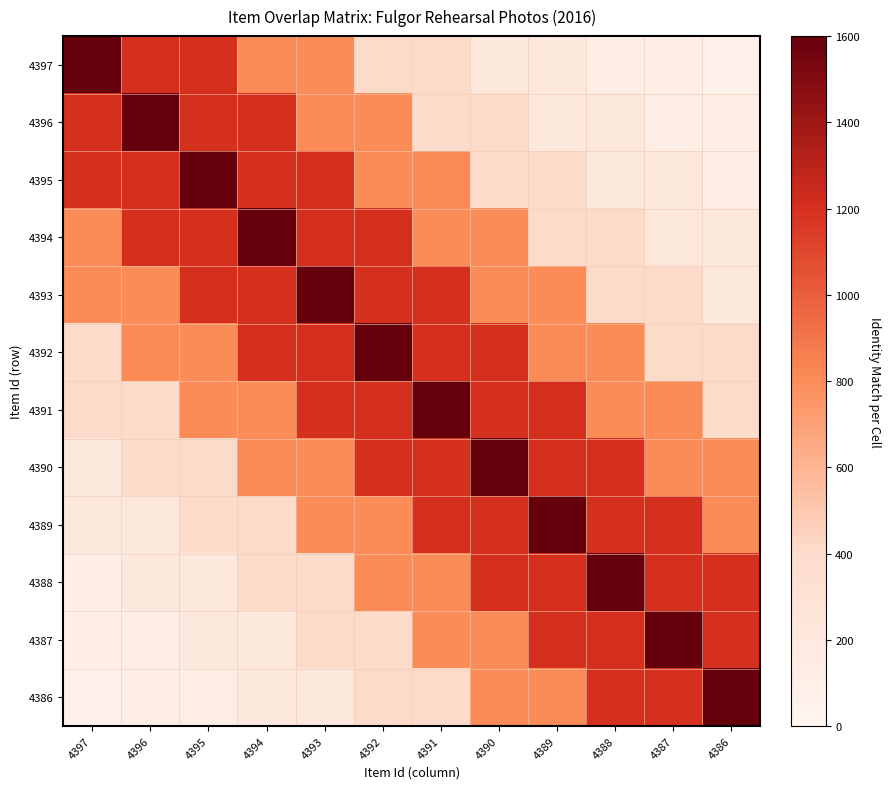

Reading left to right, what are all the values shown in this chart?

4397: 4397=1600	4396=1200	4395=1200	4394=800	4393=800	4392=400	4391=400	4390=200	4389=200	4388=100	4387=100	4386=50
4396: 4397=1200	4396=1600	4395=1200	4394=1200	4393=800	4392=800	4391=400	4390=400	4389=200	4388=200	4387=100	4386=100
4395: 4397=1200	4396=1200	4395=1600	4394=1200	4393=1200	4392=800	4391=800	4390=400	4389=400	4388=200	4387=200	4386=100
4394: 4397=800	4396=1200	4395=1200	4394=1600	4393=1200	4392=1200	4391=800	4390=800	4389=400	4388=400	4387=200	4386=200
4393: 4397=800	4396=800	4395=1200	4394=1200	4393=1600	4392=1200	4391=1200	4390=800	4389=800	4388=400	4387=400	4386=200
4392: 4397=400	4396=800	4395=800	4394=1200	4393=1200	4392=1600	4391=1200	4390=1200	4389=800	4388=800	4387=400	4386=400
4391: 4397=400	4396=400	4395=800	4394=800	4393=1200	4392=1200	4391=1600	4390=1200	4389=1200	4388=800	4387=800	4386=400
4390: 4397=200	4396=400	4395=400	4394=800	4393=800	4392=1200	4391=1200	4390=1600	4389=1200	4388=1200	4387=800	4386=800
4389: 4397=200	4396=200	4395=400	4394=400	4393=800	4392=800	4391=1200	4390=1200	4389=1600	4388=1200	4387=1200	4386=800
4388: 4397=100	4396=200	4395=200	4394=400	4393=400	4392=800	4391=800	4390=1200	4389=1200	4388=1600	4387=1200	4386=1200
4387: 4397=100	4396=100	4395=200	4394=200	4393=400	4392=400	4391=800	4390=800	4389=1200	4388=1200	4387=1600	4386=1200
4386: 4397=50	4396=100	4395=100	4394=200	4393=200	4392=400	4391=400	4390=800	4389=800	4388=1200	4387=1200	4386=1600